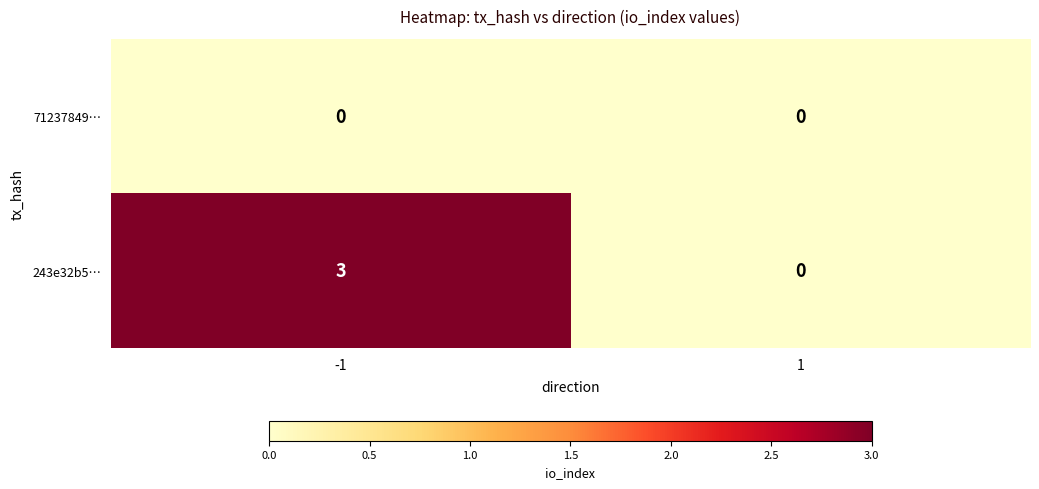

Is the value of 243e32b5… at -1 greater than the value of 71237849… at 1?

Yes